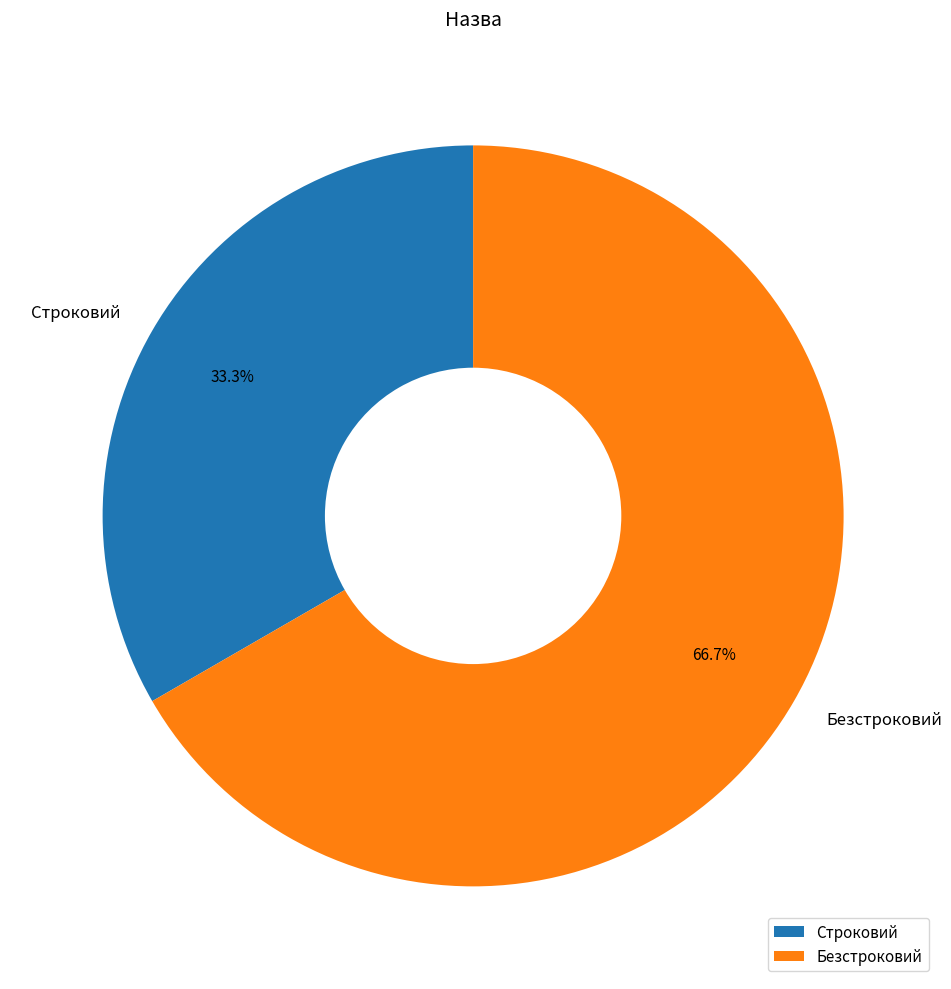

How many slices are in this pie chart?

2